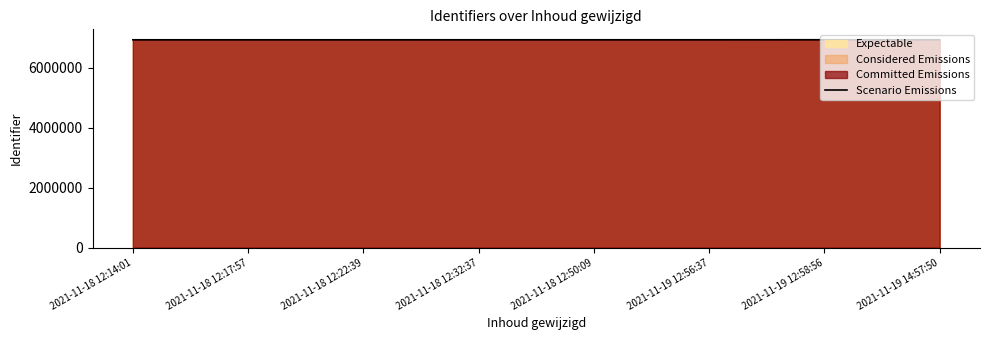

What is the average value?

6925366